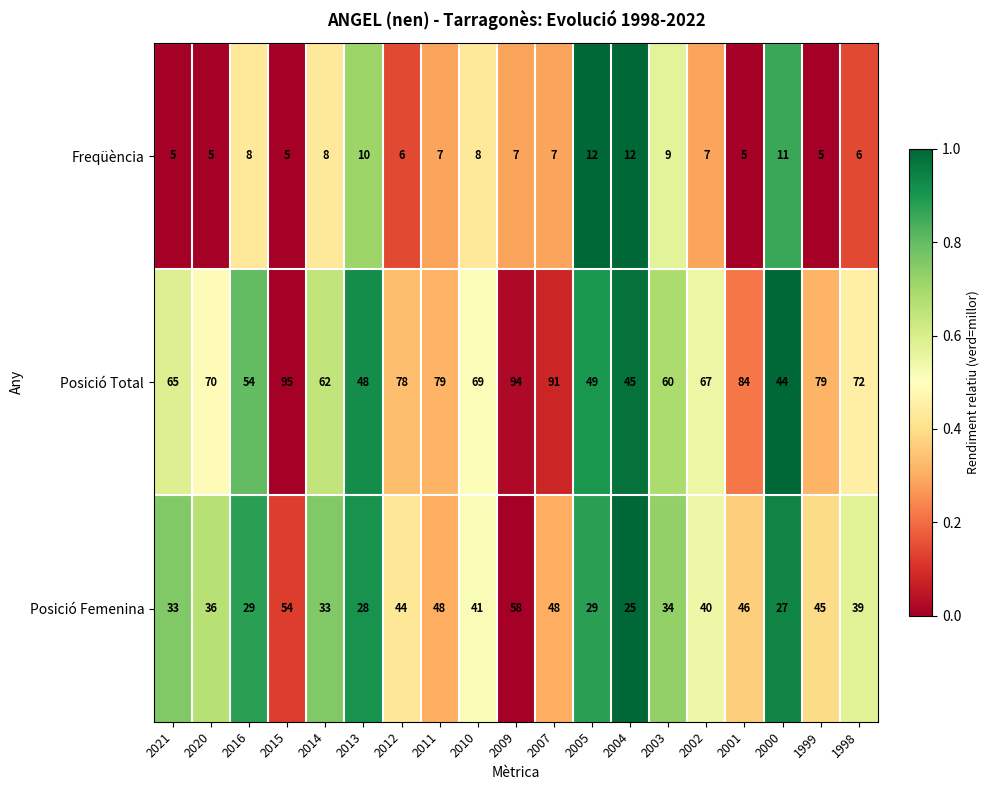

Is it true that Freqüència equals 3 at 2010?

False